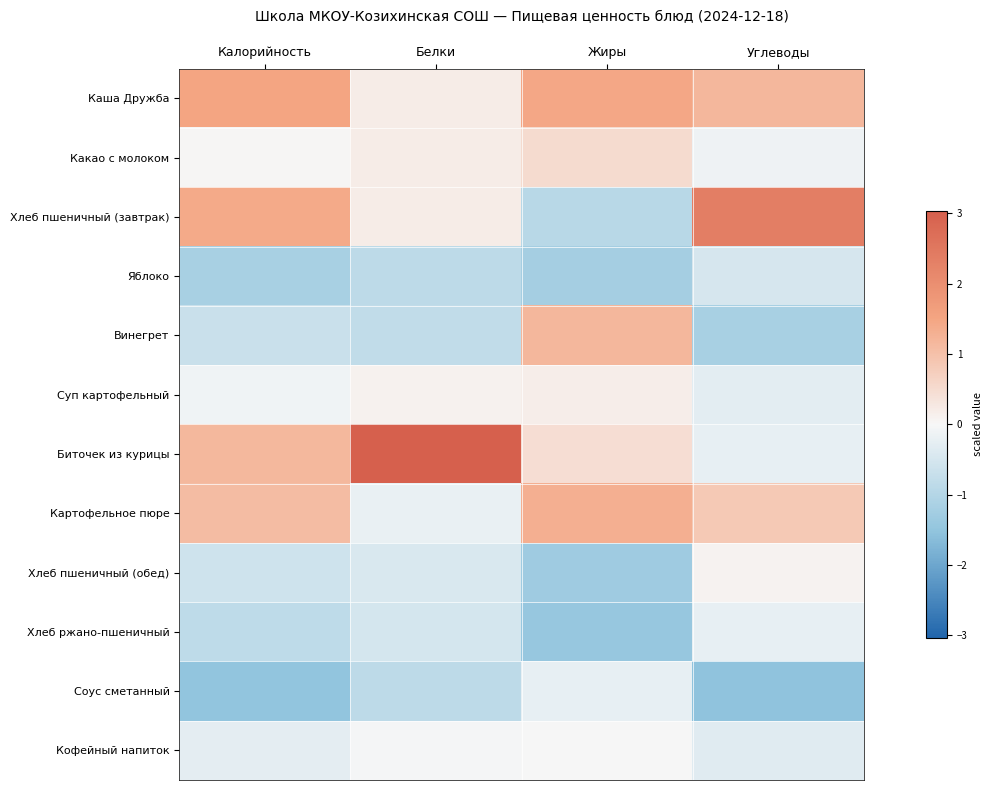

Count the number of categories in the chart.

4